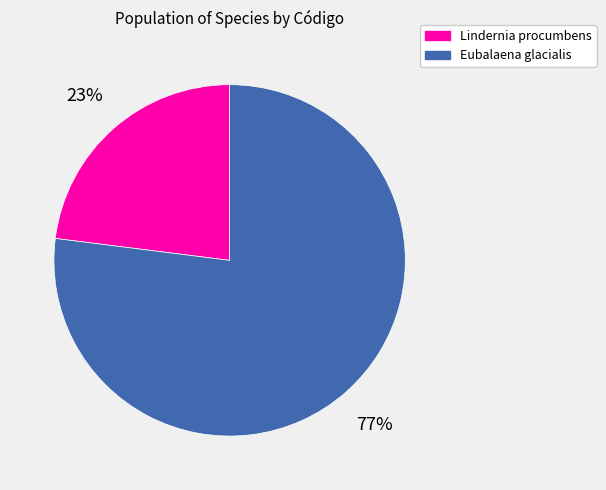

Does any single category account for the majority?

Yes